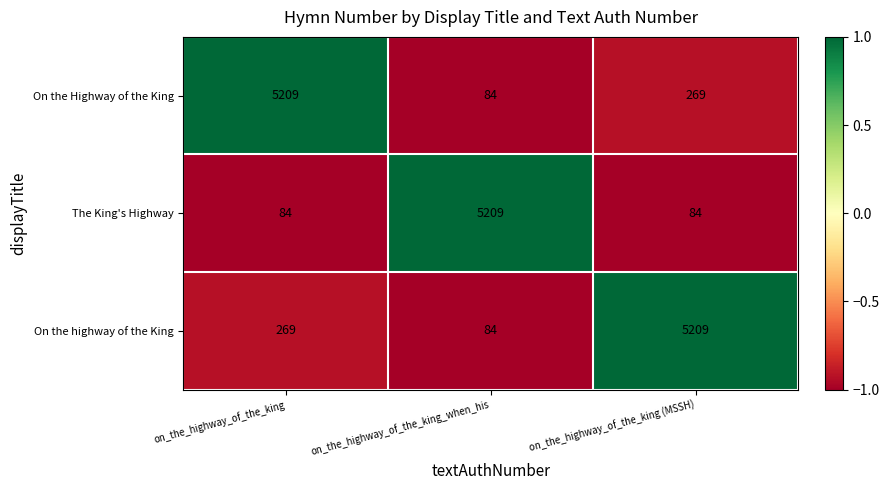

What is the difference between the highest and lowest values at on_the_highway_of_the_king_when_his?

5125